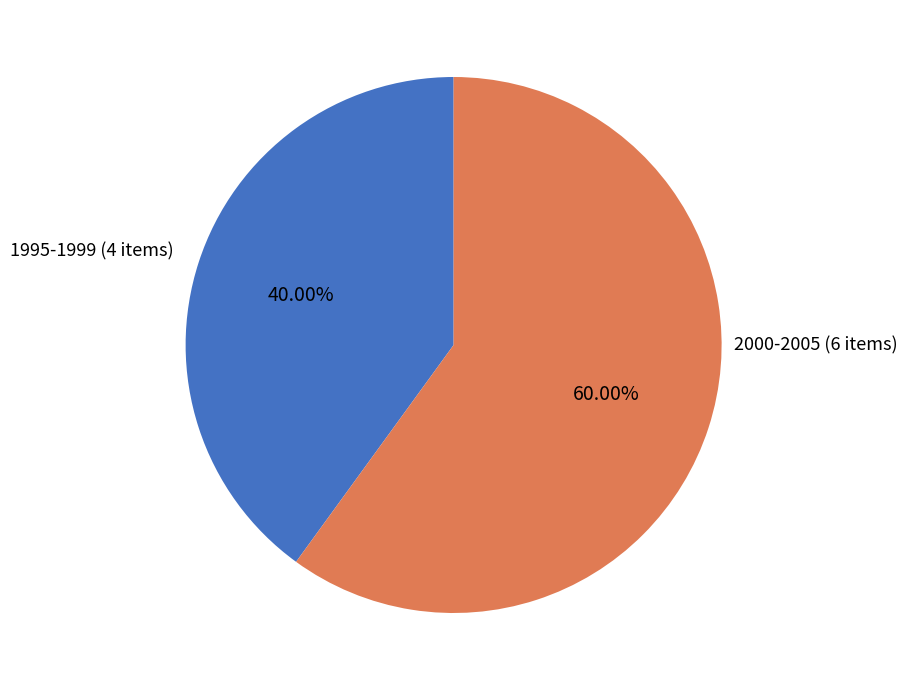

Is there a majority slice in this chart?

Yes